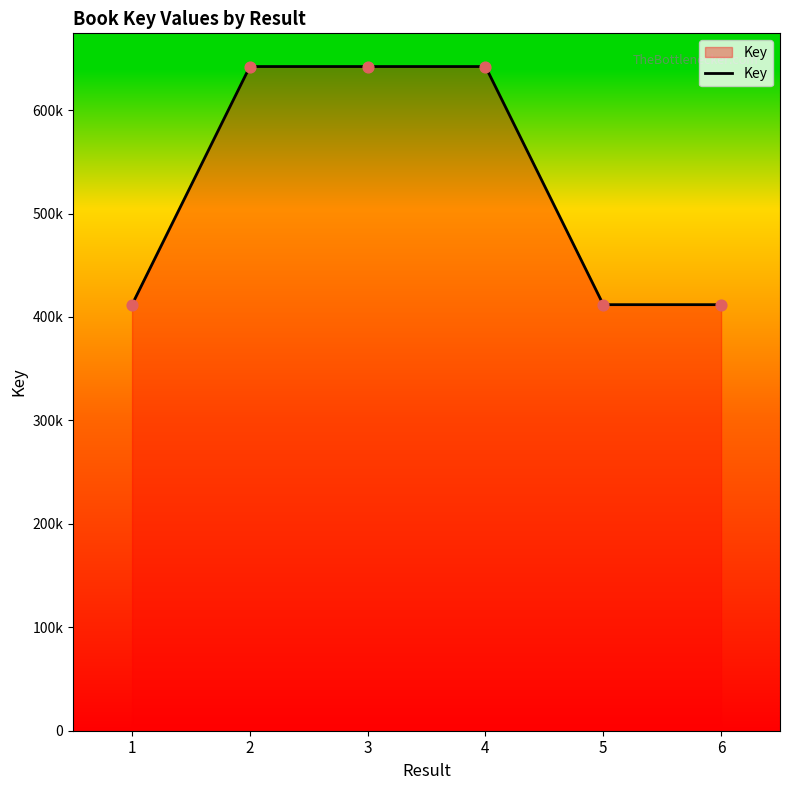

Approximately how many times larger is the value at 6 compared to 1?

1.0